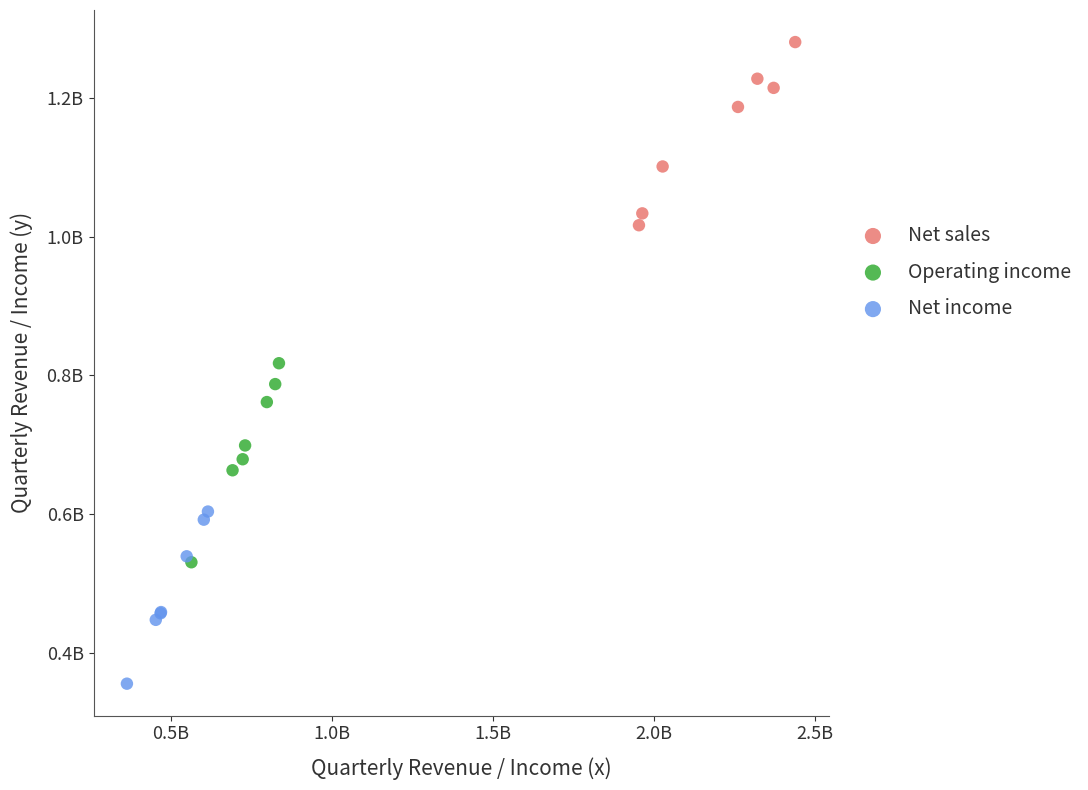

Which series reaches the maximum Y coordinate?

Net sales